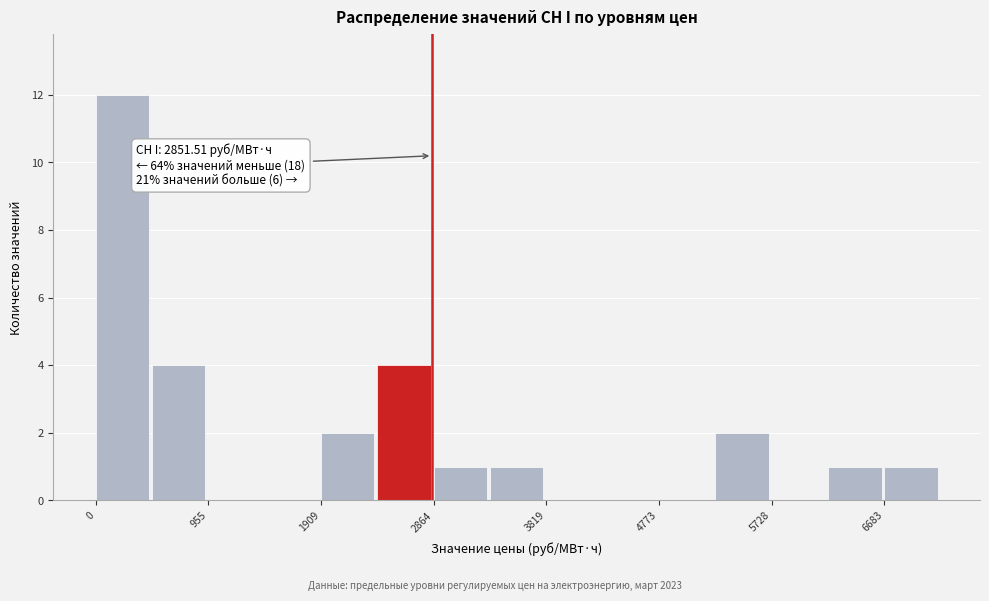

Which range on the x-axis has the tallest bar?

0 to 500